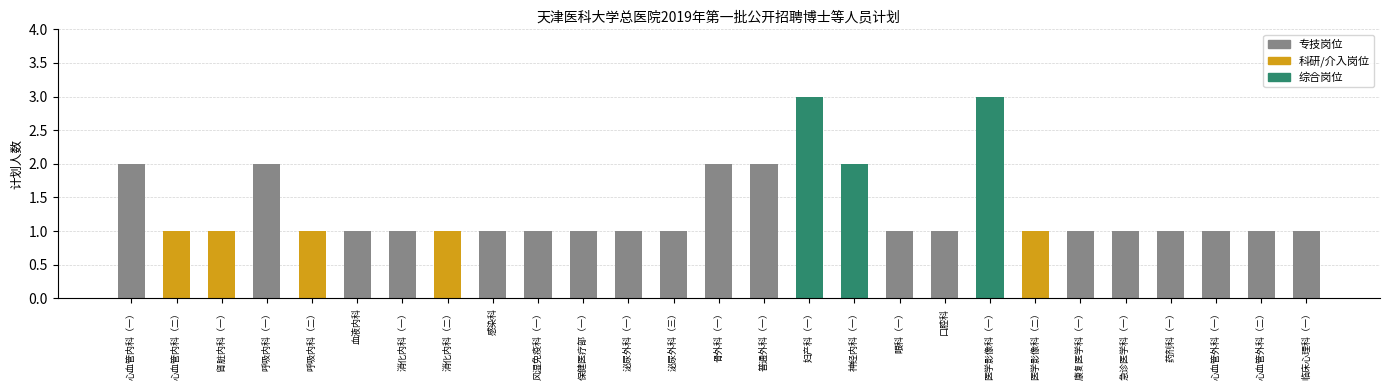

Are the bars horizontal?

No